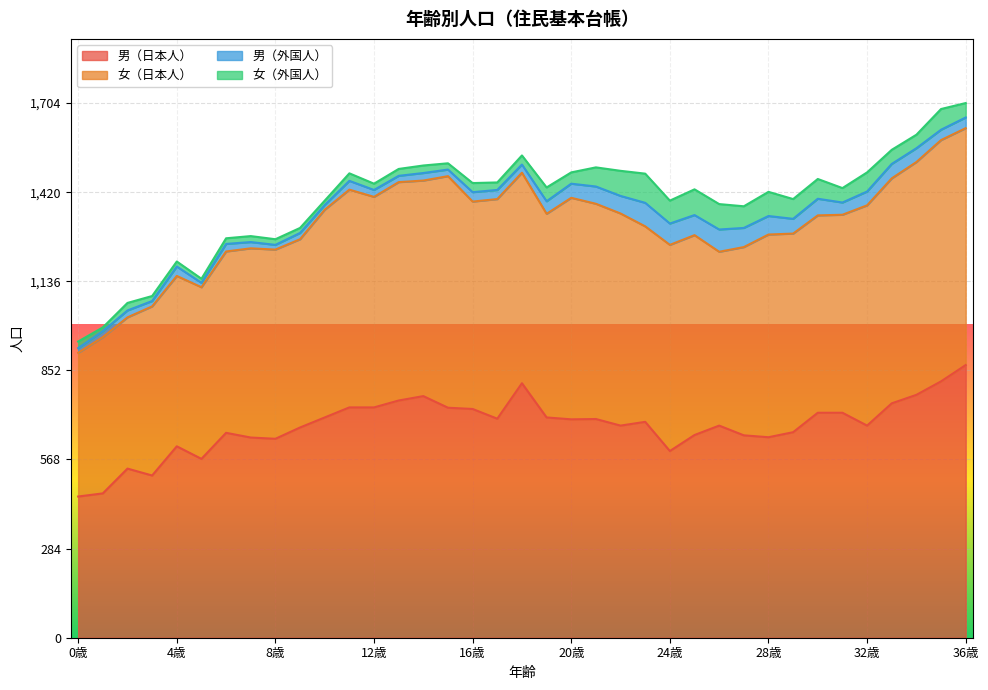

True or false: 女（日本人） and 女（外国人） intersect in this chart.

False